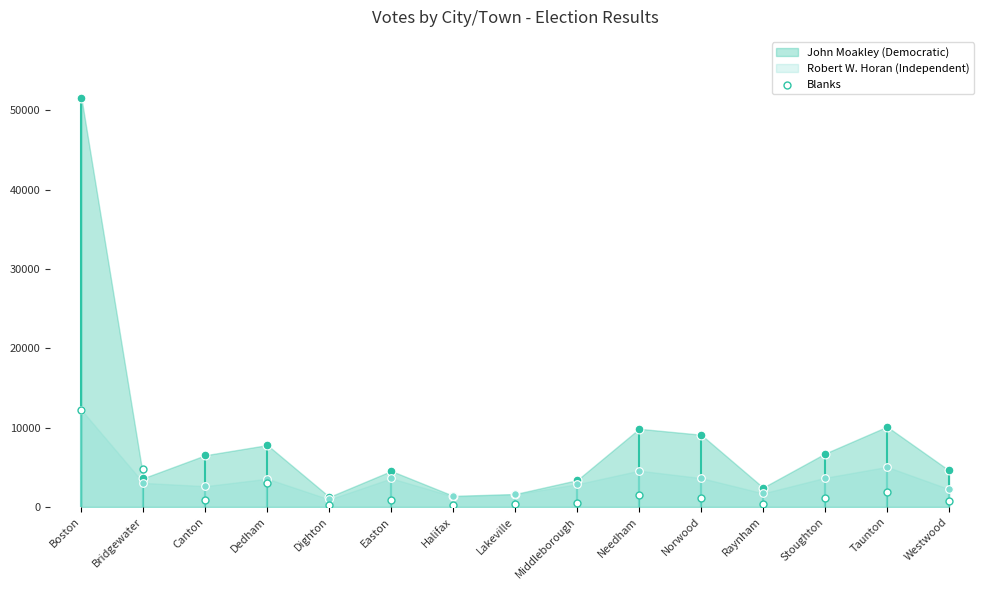

Which has a higher value, Norwood or Easton?

Norwood